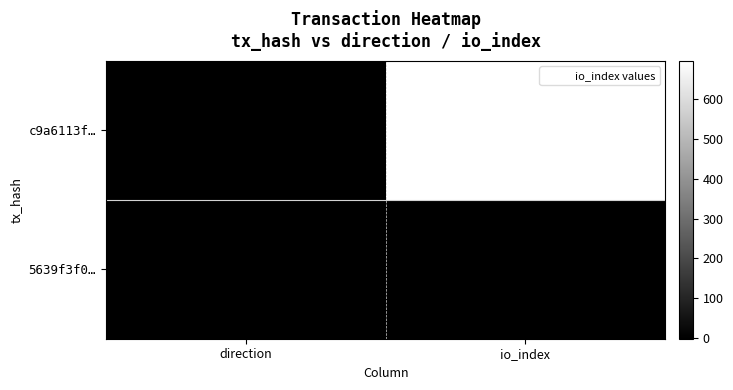

How many distinct data groups are displayed?

2